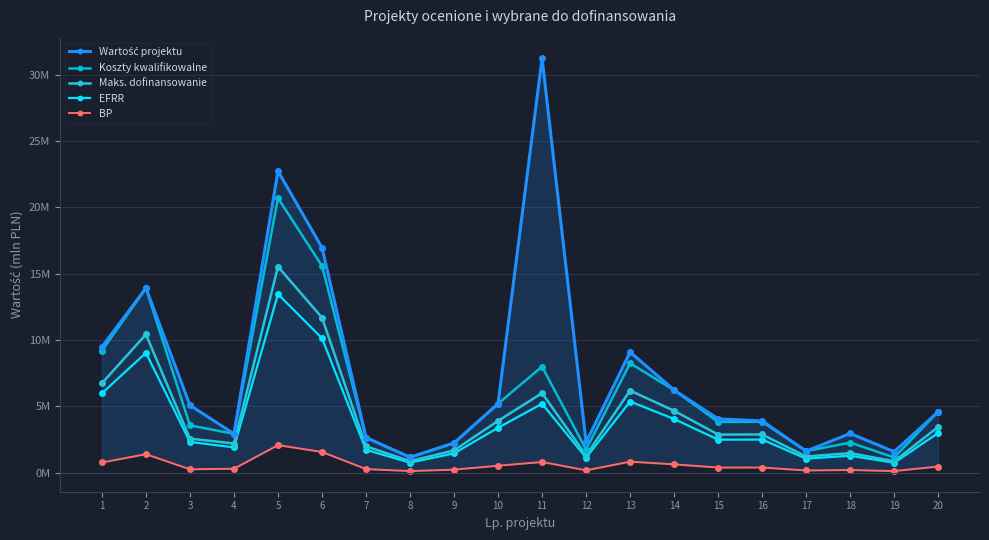

What is the difference between the Maks. dofinansowanie values at 17 and 10?

2.7